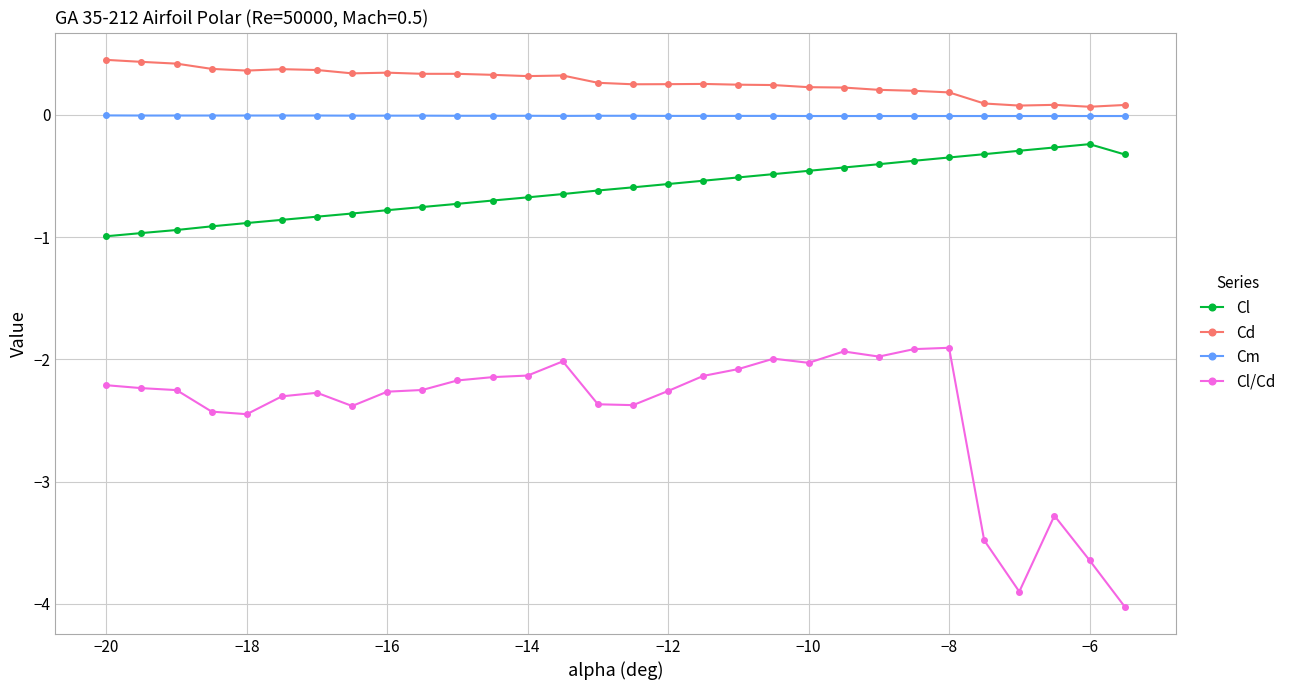

What is the value of the Cl/Cd point at the 30th from the left?

-4.0